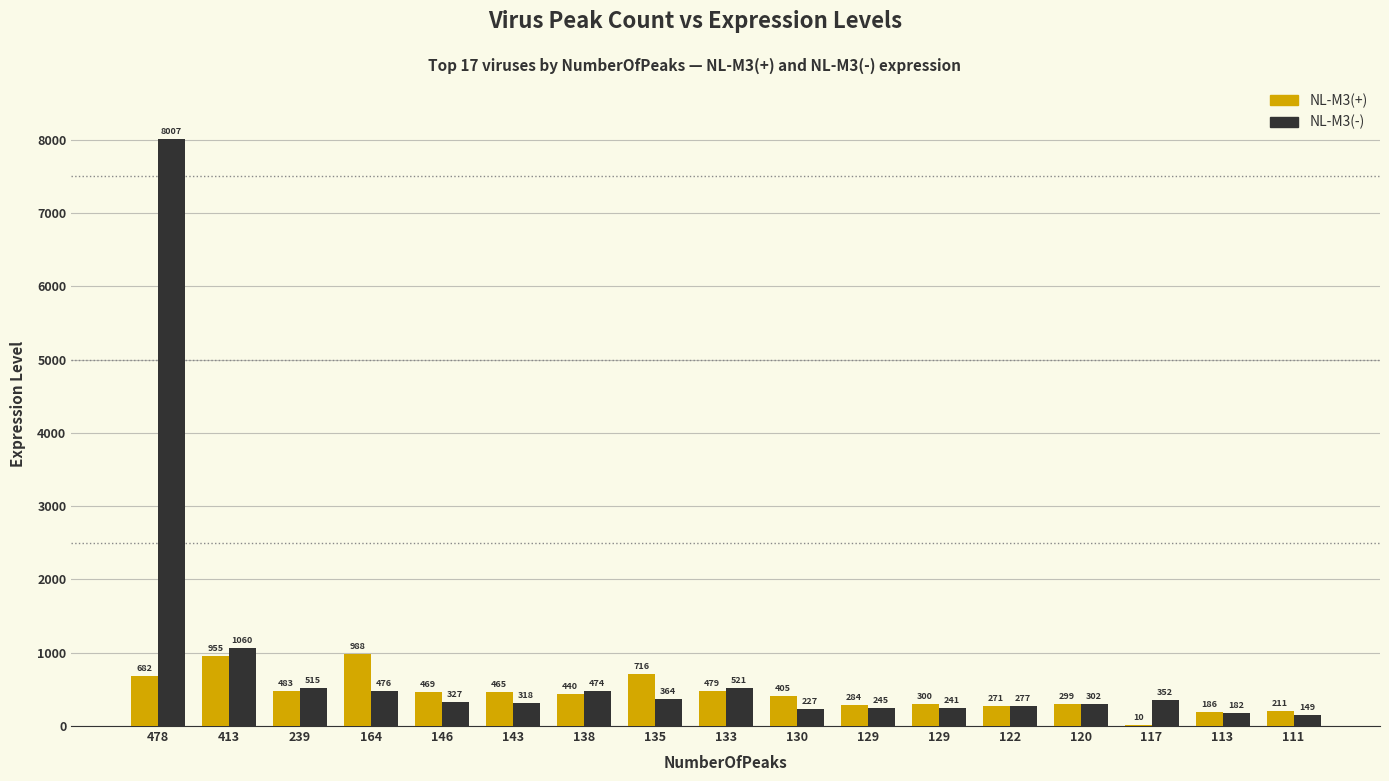

How many groups of bars are there?

17